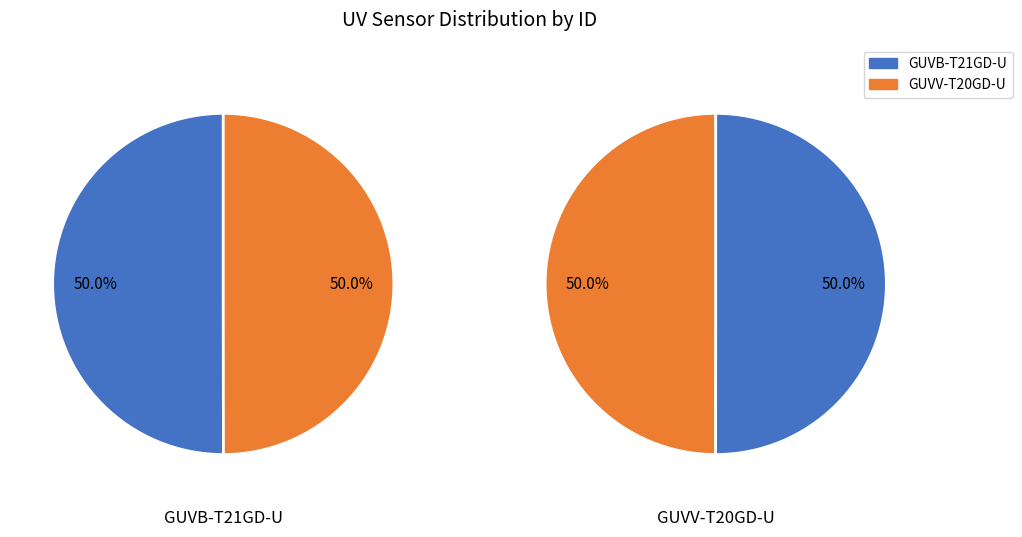

To the nearest percent, what is the combined percentage of GUVB-T21GD-U and GUVV-T20GD-U?

100%